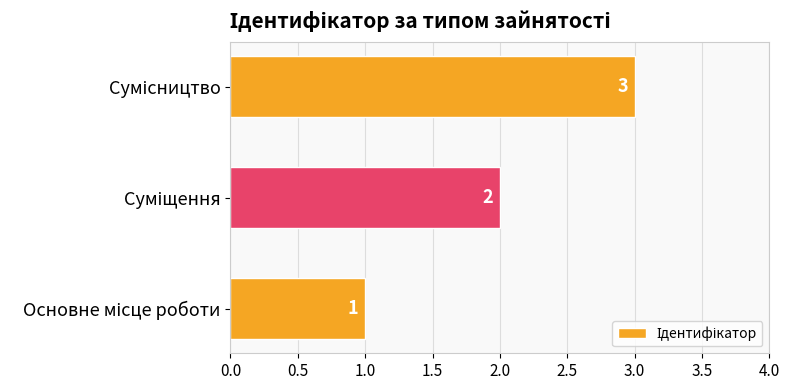

Count the values in the range 1 to 3.

3